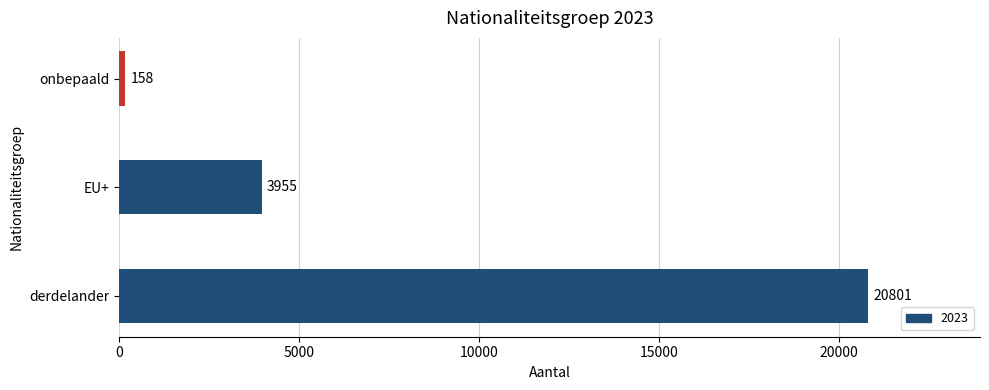

Is it true that the value at derdelander is 35180?

False